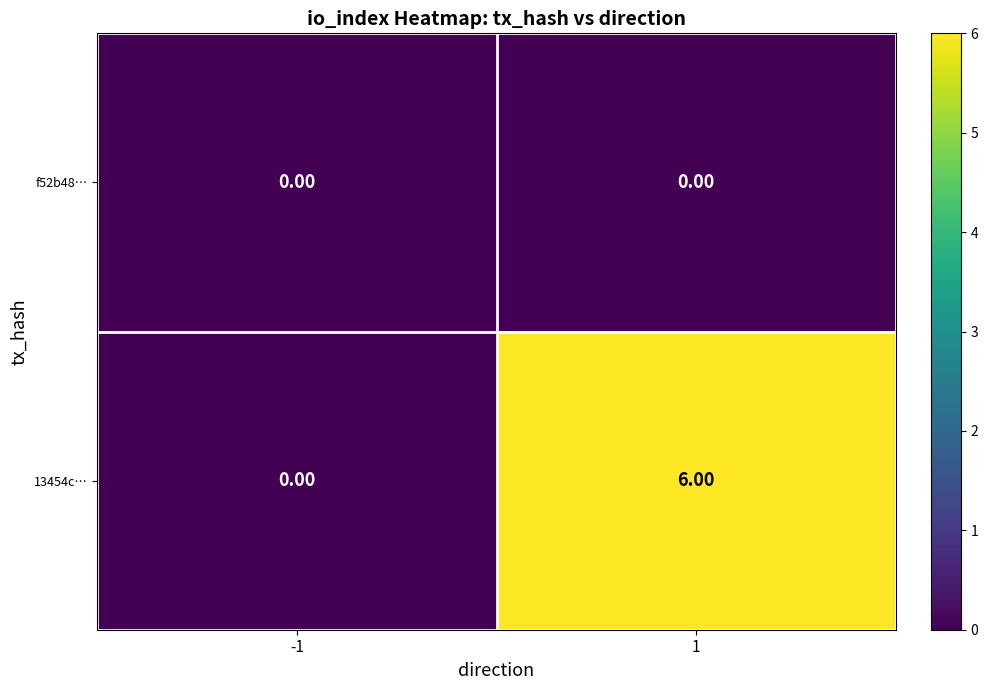

What is the sum of the 13454c… values at -1 and 1?

6